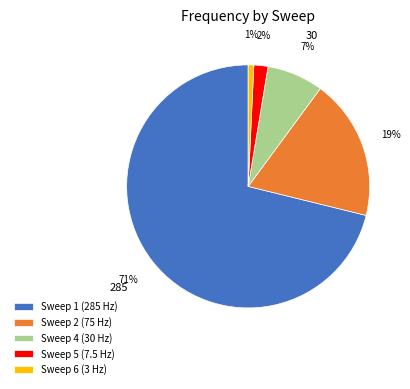

How many slices are in this pie chart?

5